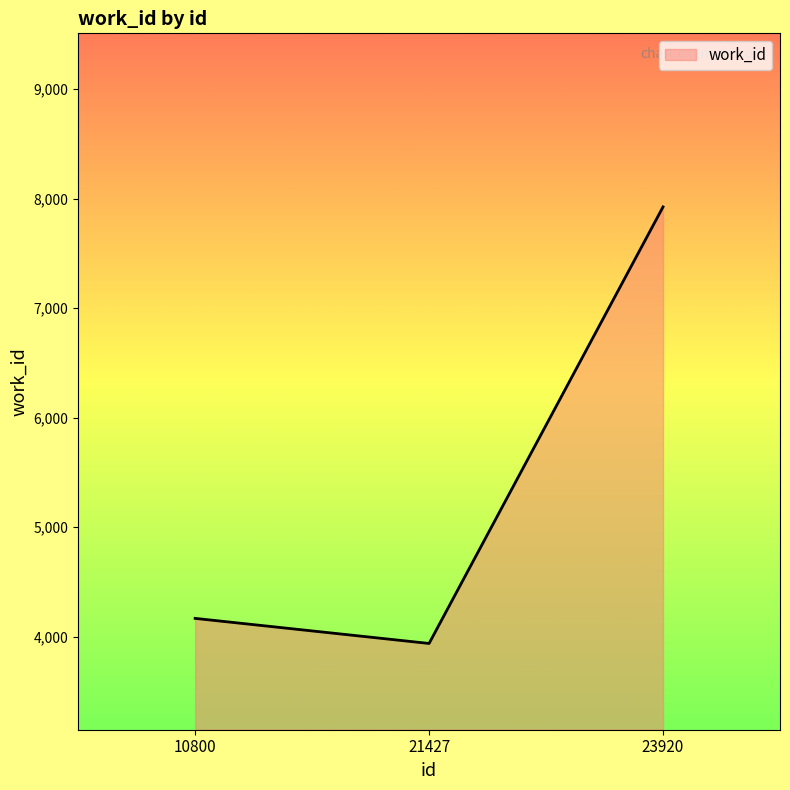

Reading left to right, extract all data points from this chart.

10800=4167	21427=3938	23920=7924